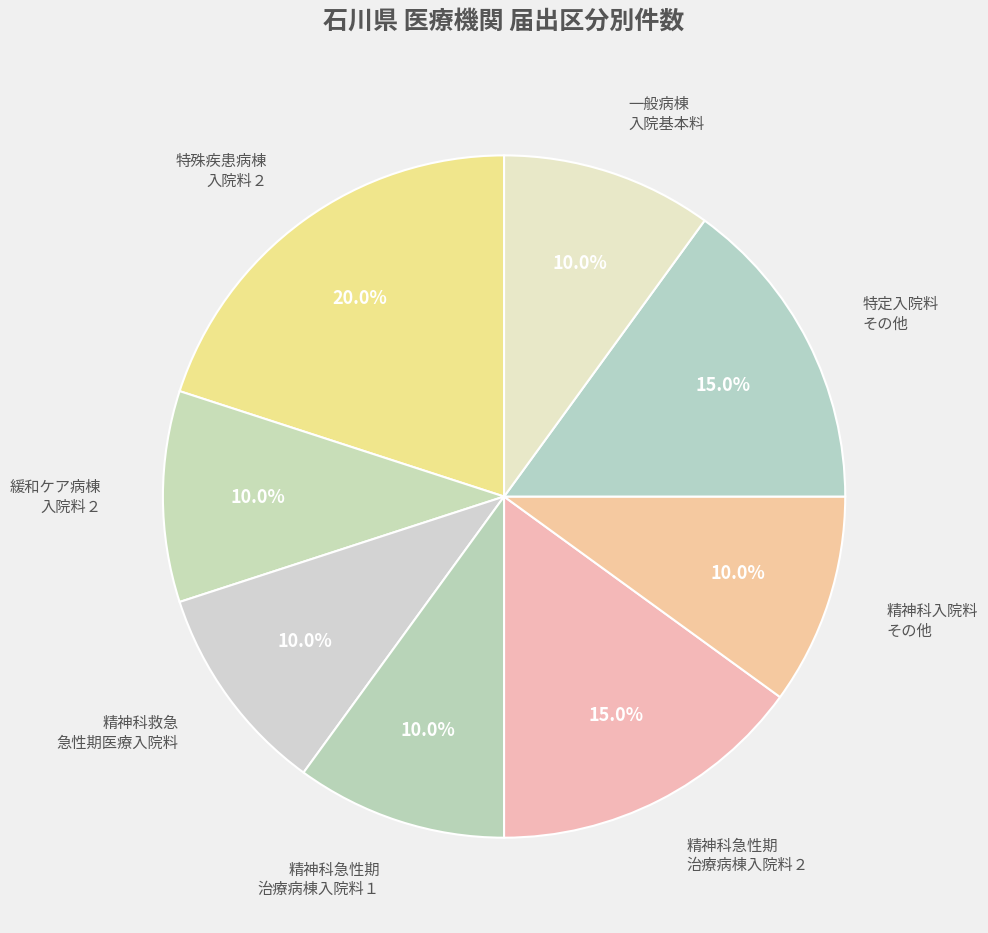

What is the largest slice in the pie chart?

特殊疾患病棟 入院料２